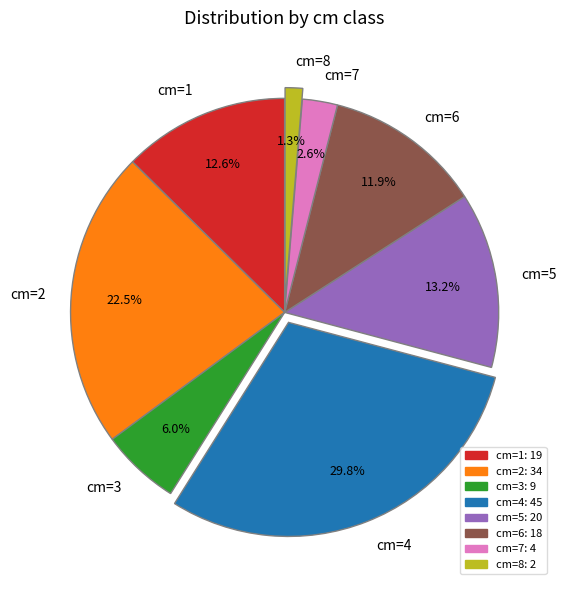

Is there any slice that represents more than half of the pie?

No